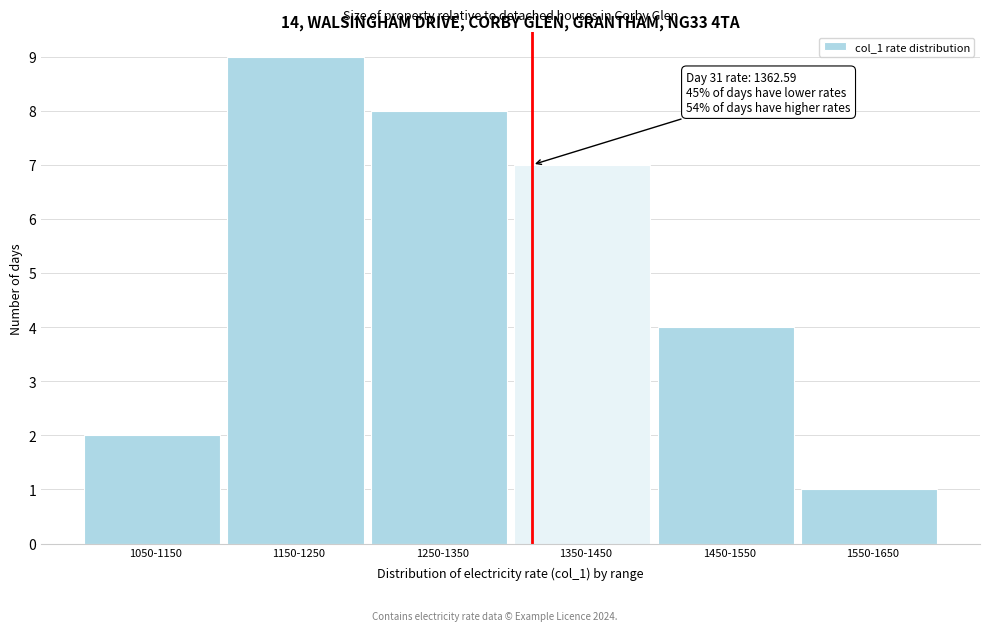

Reading right to left, extract all data points from this chart.

1	4	7	8	9	2